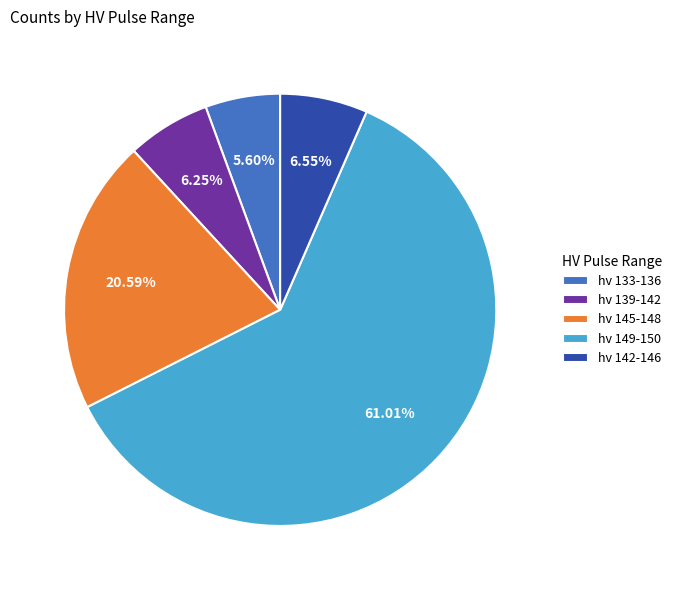

Is the sum of hv 142-146 and hv 149-150 greater than half?

Yes